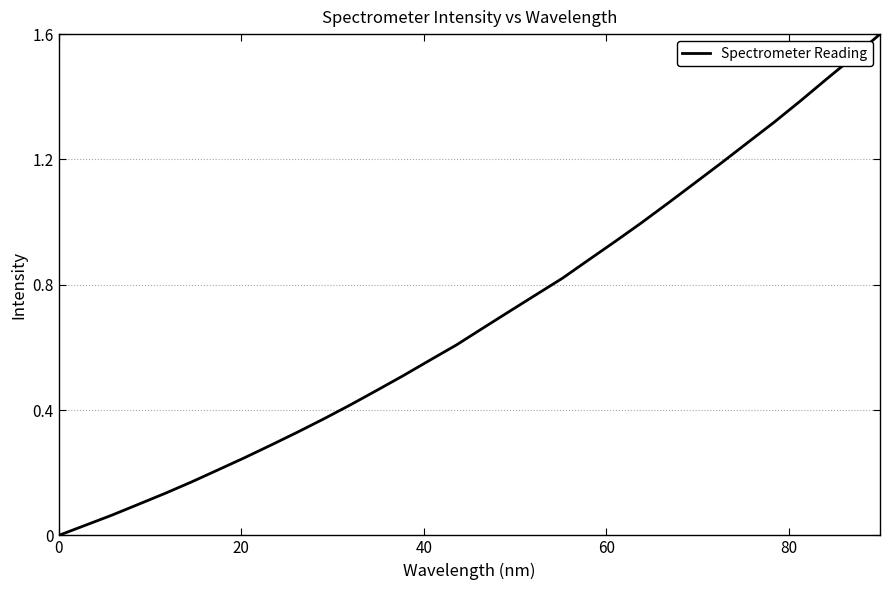

Count the number of data series in this chart.

1